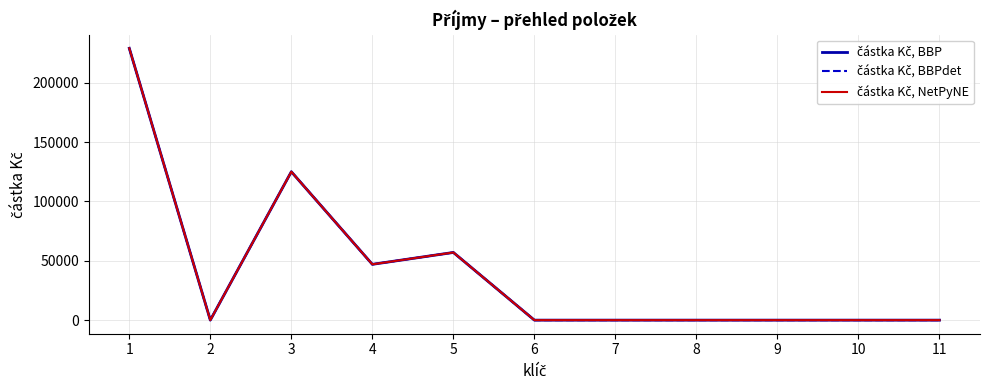

Does the chart display data point markers on the line(s)?

No